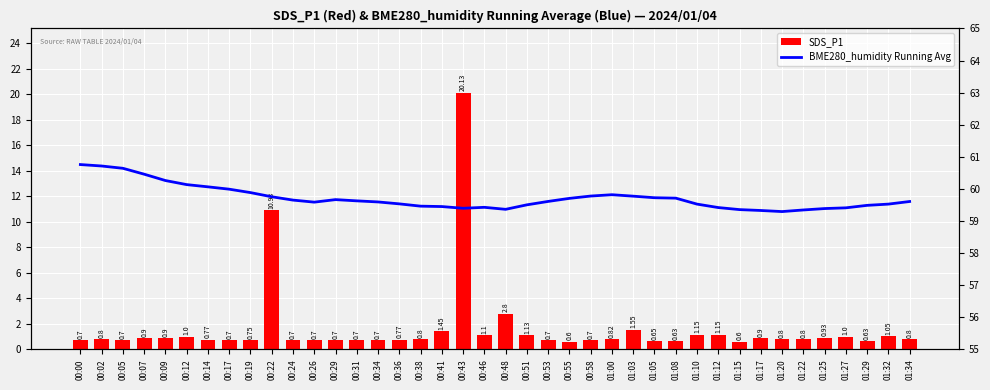

Which series has the widest spread of values?

SDS_P1